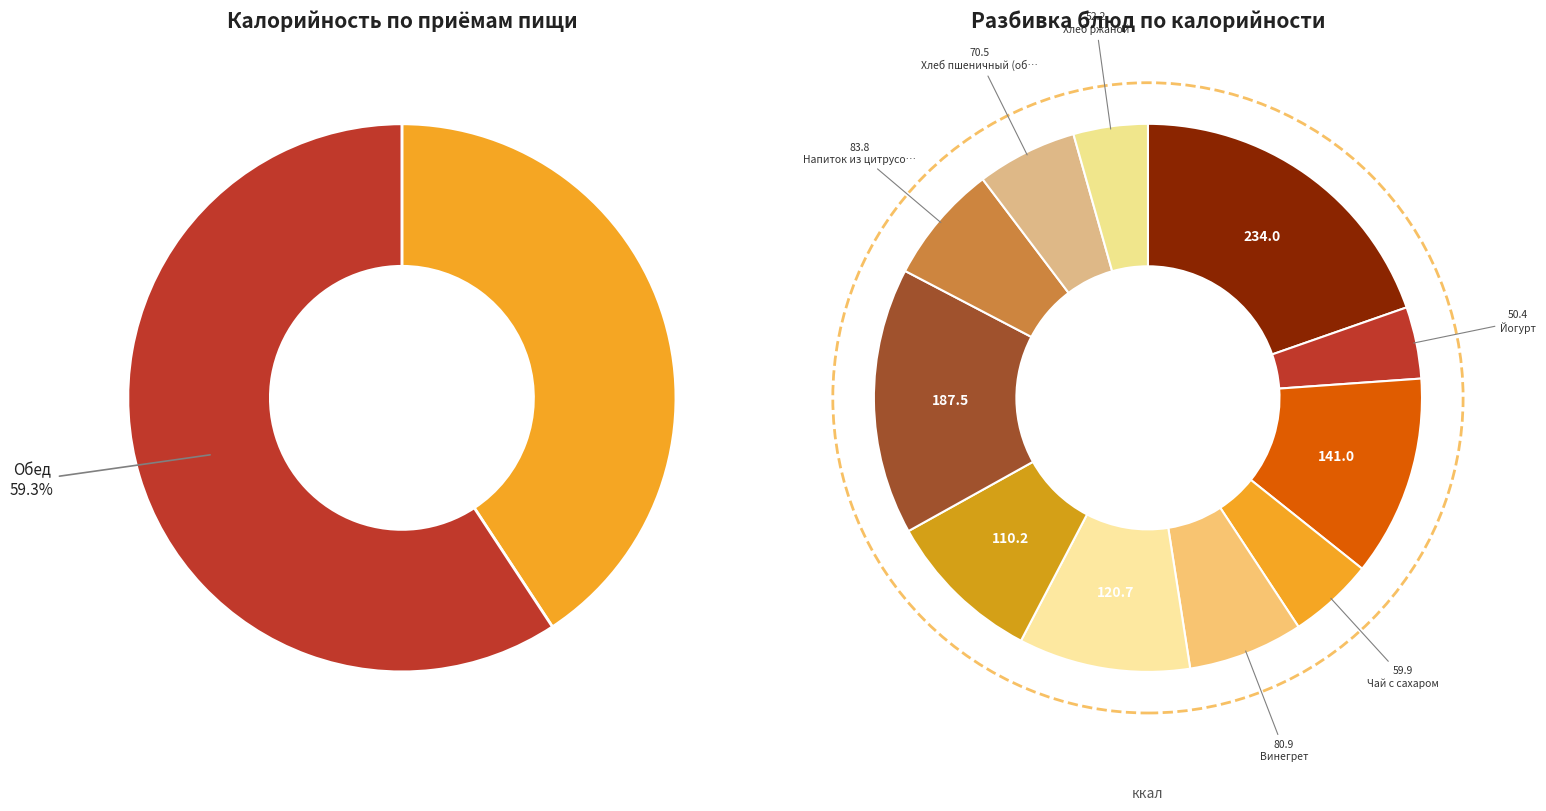

Which slice is the smallest?

Йогурт